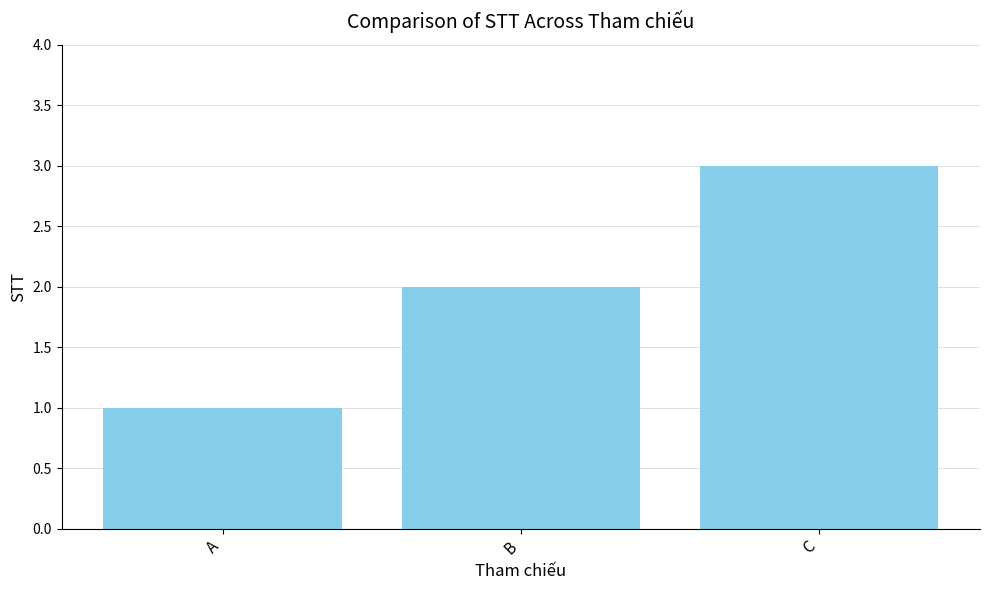

What is the smallest value displayed?

1